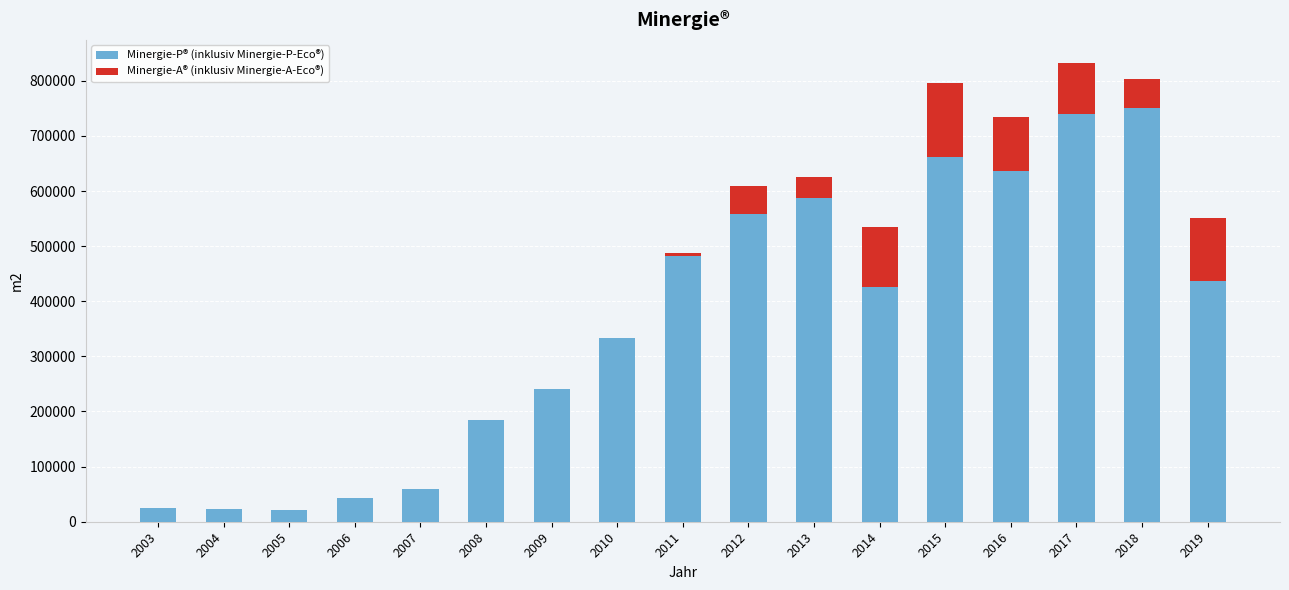

What is the highest value of the Minergie-P® (inklusiv Minergie-P-Eco®) series?

749724